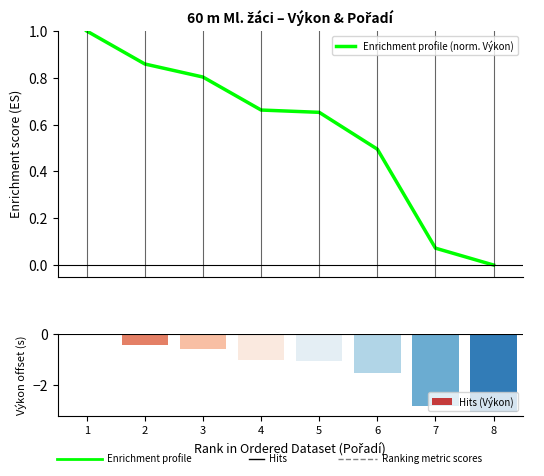

Reading left to right, transcribe all the data shown in this chart.

Enrichment profile (norm. Výkon): 1.0	0.9	0.8	0.7	0.7	0.5	0.1	0.0
Hits (Výkon): 0.0	-0.4	-0.6	-1.0	-1.1	-1.5	-2.8	-3.0